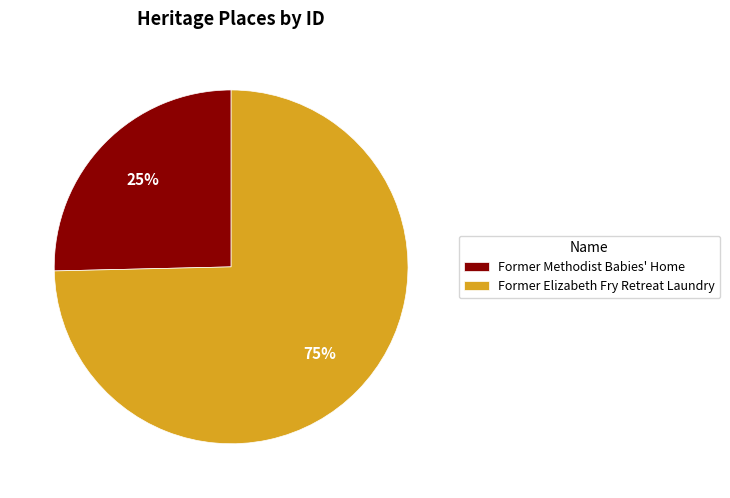

True or false: Former Methodist Babies' Home accounts for 33% of the total.

False